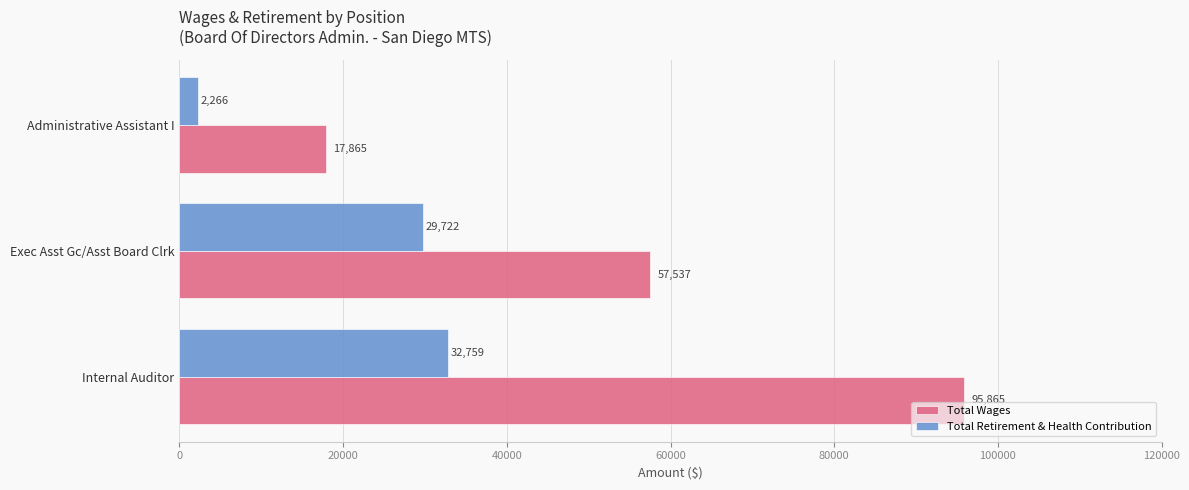

How many Total Wages values are between 17865 and 95865?

3